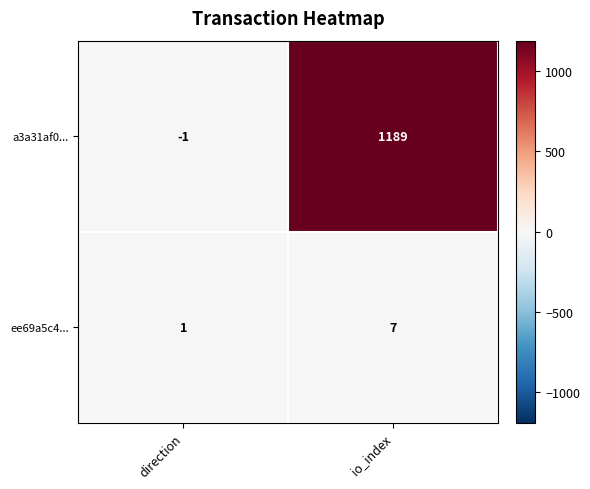

Reading left to right, transcribe all the data shown in this chart.

a3a31af0...: direction=-1	io_index=1189
ee69a5c4...: direction=1	io_index=7